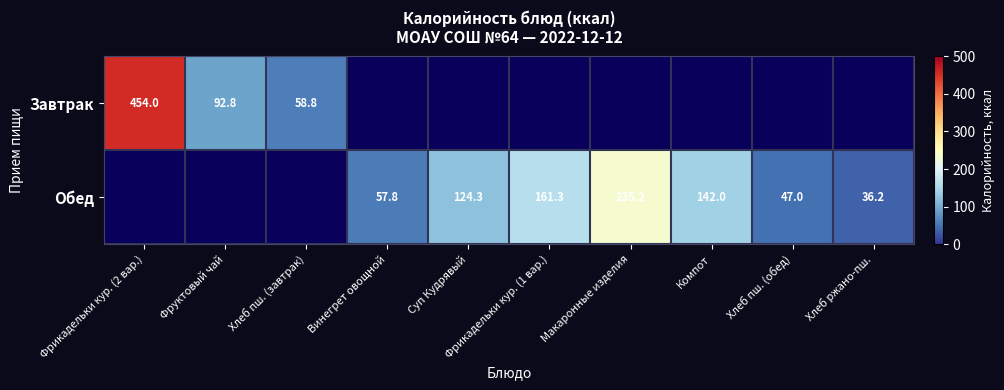

What is the difference between the Завтрак values at Хлеб пш. (завтрак) and Фруктовый чай?

34.0